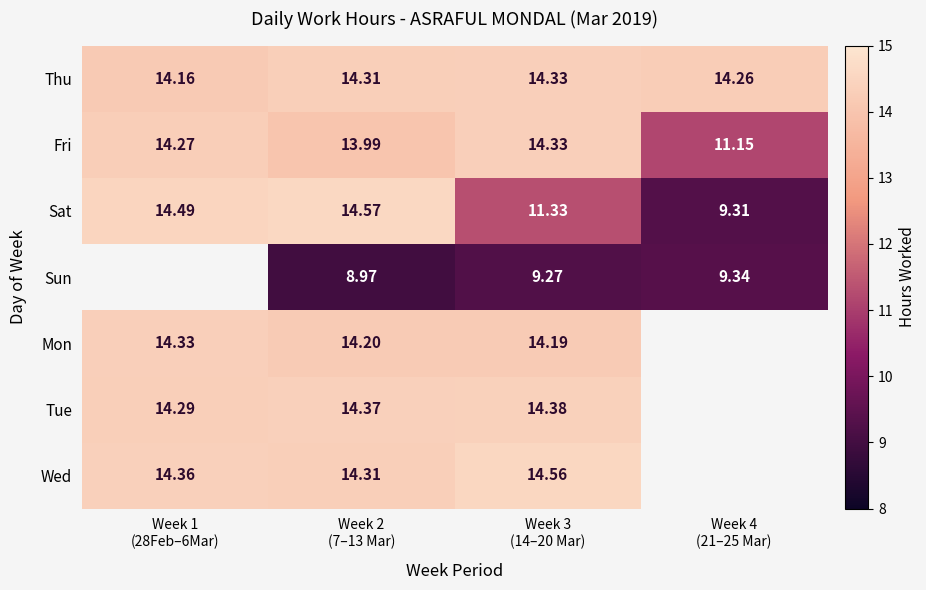

How many values in the Fri series are below 14?

2